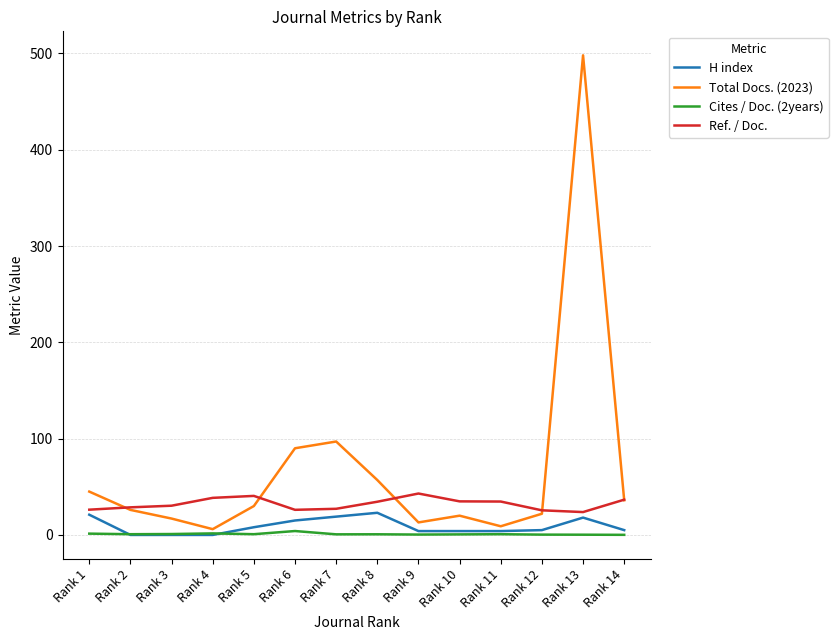

What is the sum of the H index values at Rank 5 and Rank 1?

29.0